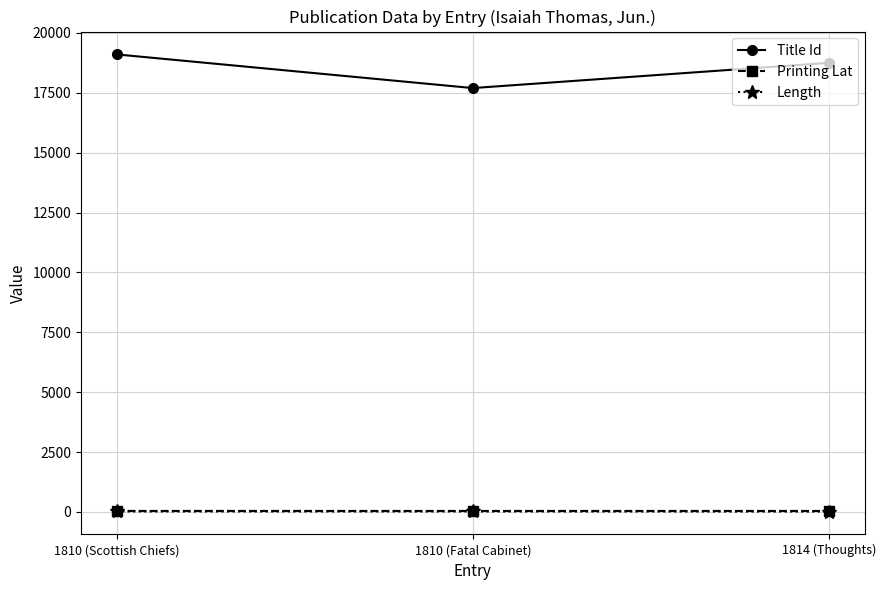

Is it true that Length equals 20.0 at 1810 (Fatal Cabinet)?

True